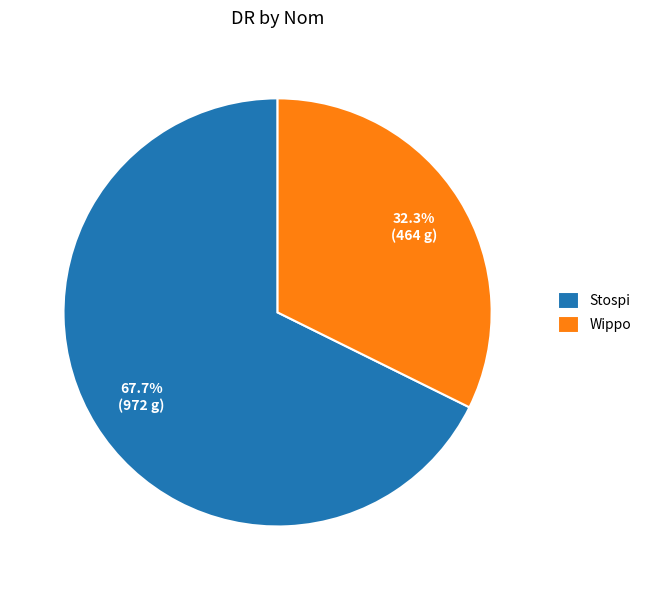

Which slice represents more than half of the pie?

Stospi